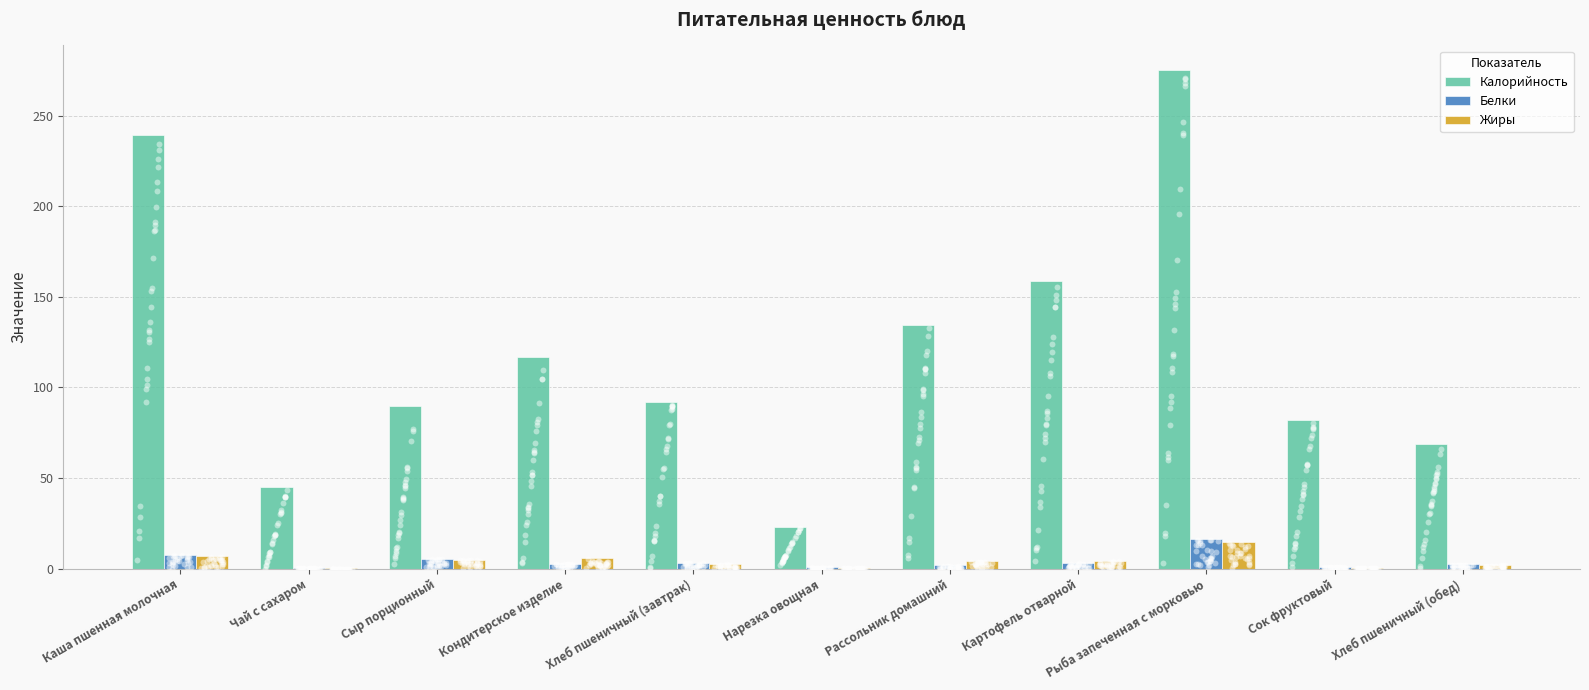

Which series has the largest Y range (max minus min)?

Калорийность